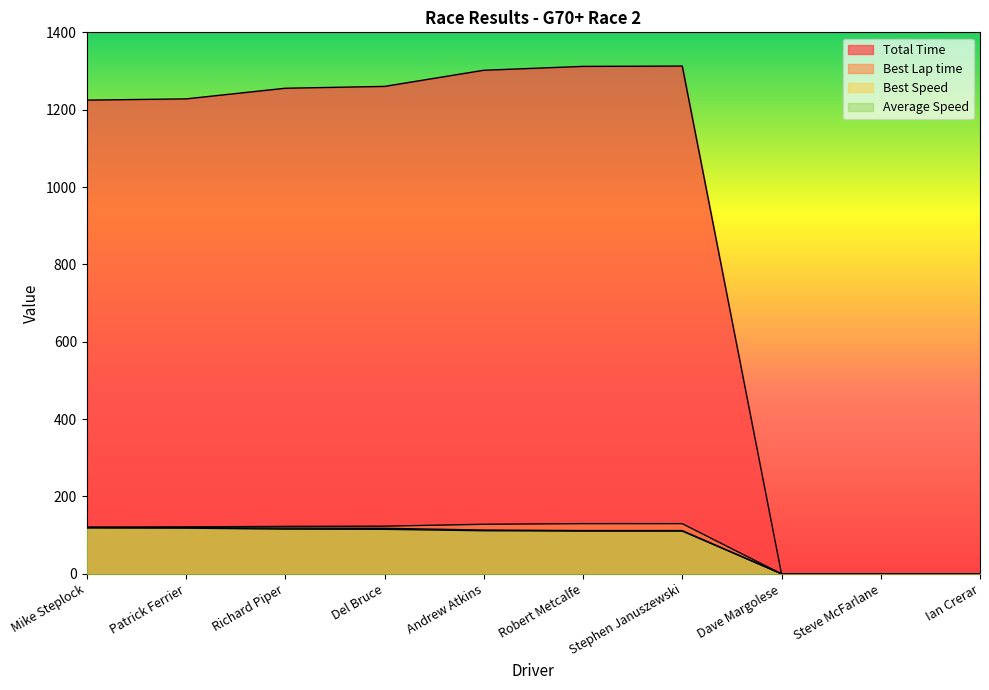

Which has a higher value, Ian Crerar or Stephen Januszewski?

Stephen Januszewski